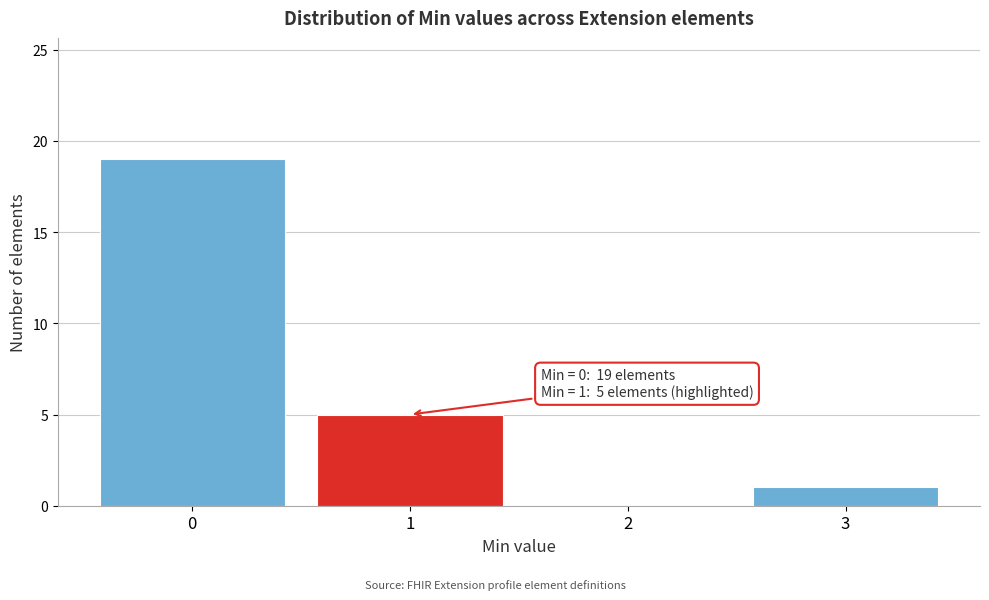

Over which range of the x-axis is the bar tallest?

-0.5 to 0.5